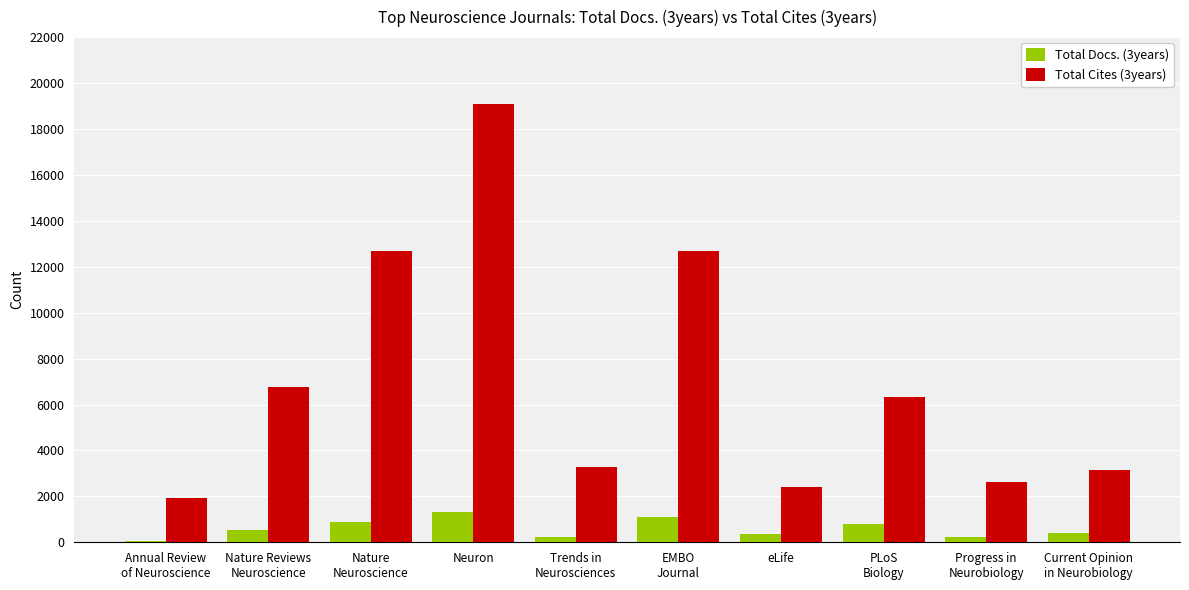

Rank the series at PLoS
Biology from highest to lowest value.

Total Cites (3years), Total Docs. (3years)